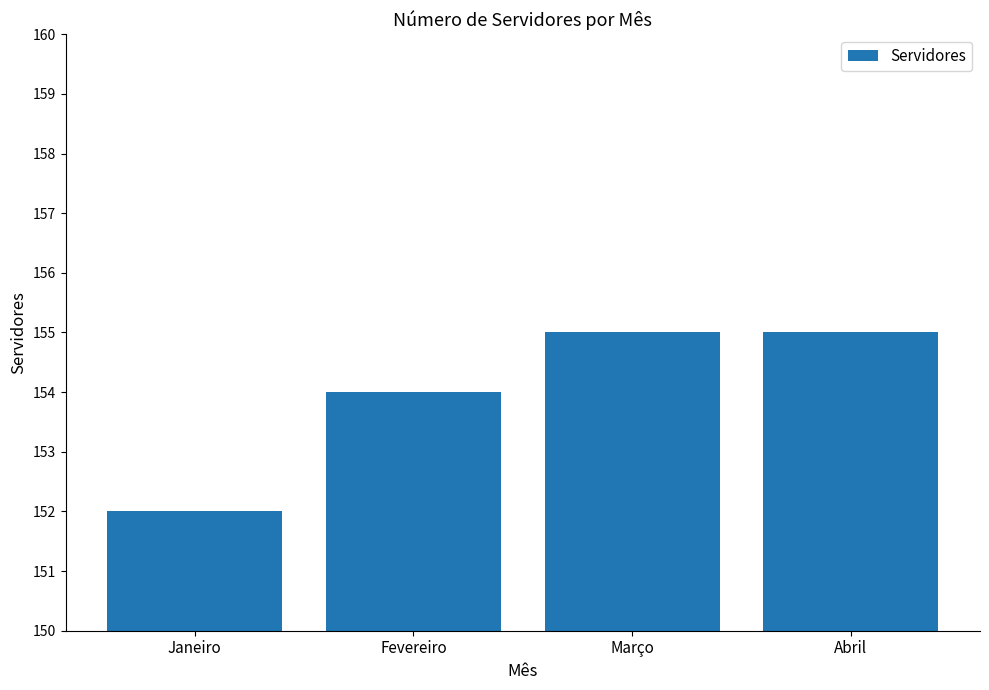

True or false: the data shows 67 at Abril.

False